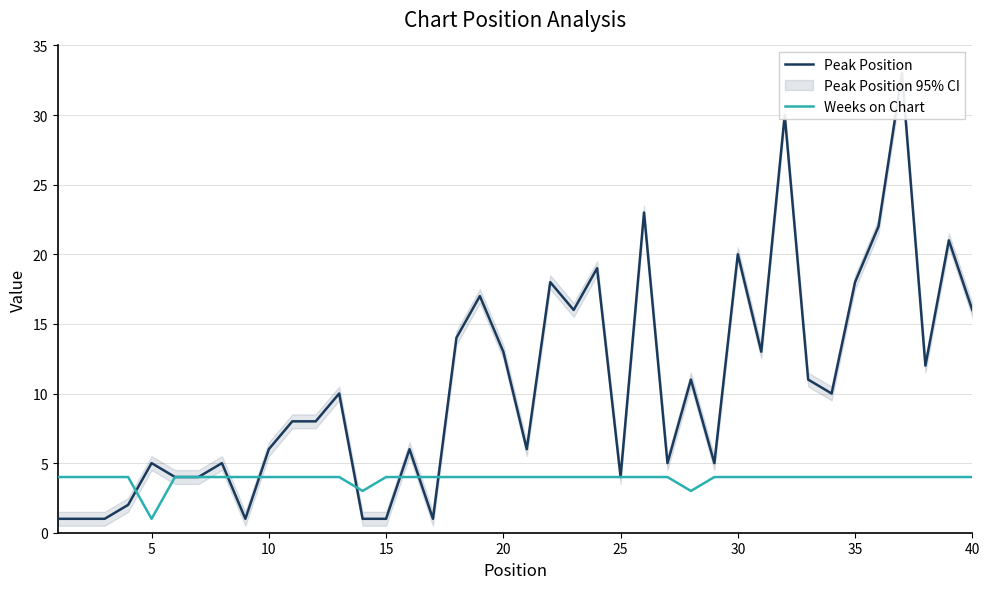

At which label does Weeks on Chart reach its minimum?

5